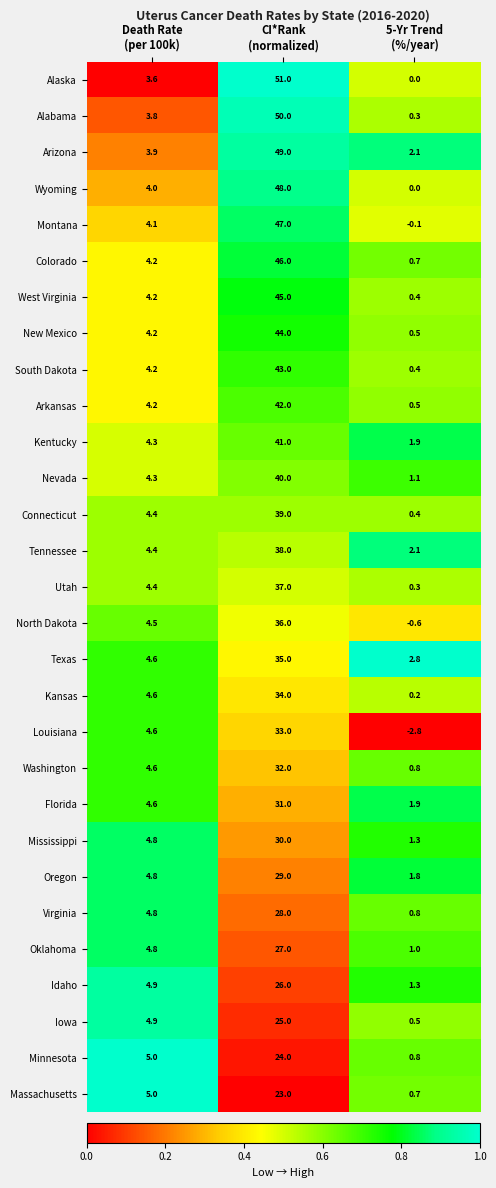

What is the sum of all Wyoming values?

52.0